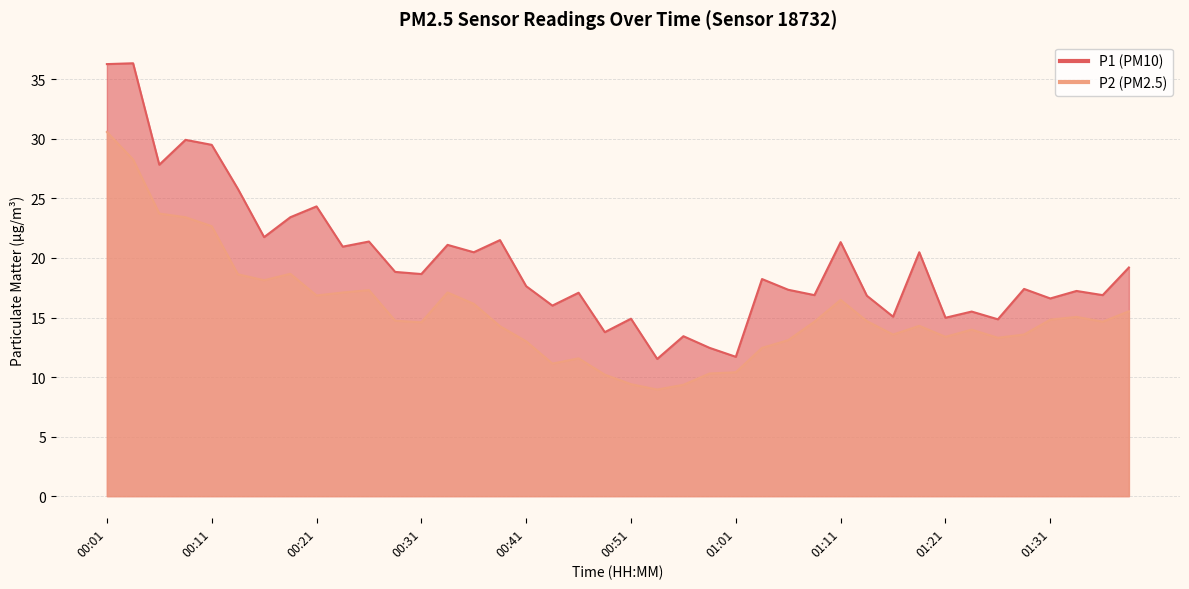

At which label does P2 first exceed 14?

00:01